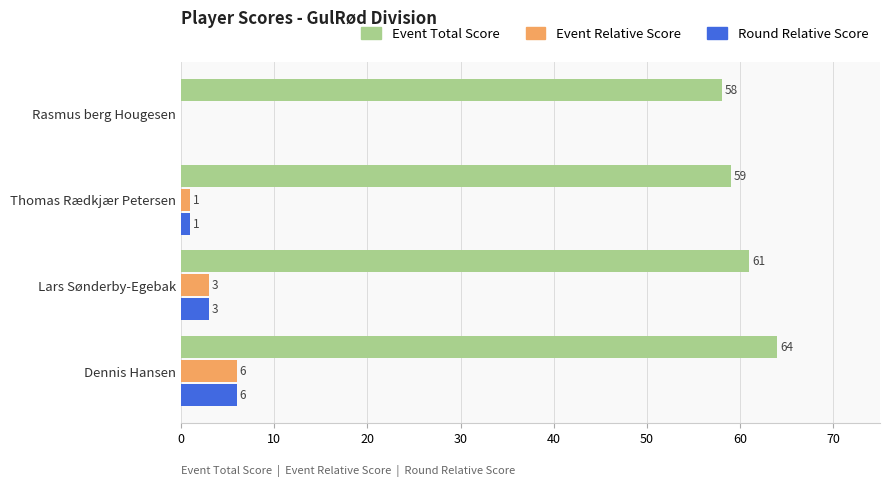

Which series has the largest total across all categories?

Event Total Score